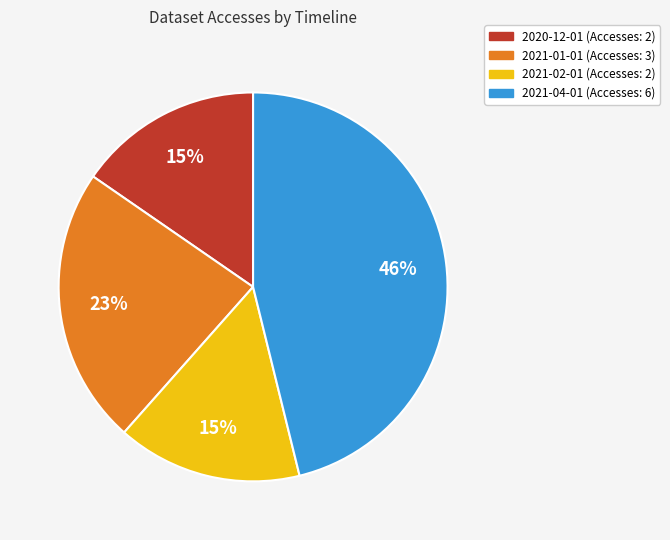

Is the sum of 2021-02-01 and 2021-04-01 greater than half?

Yes